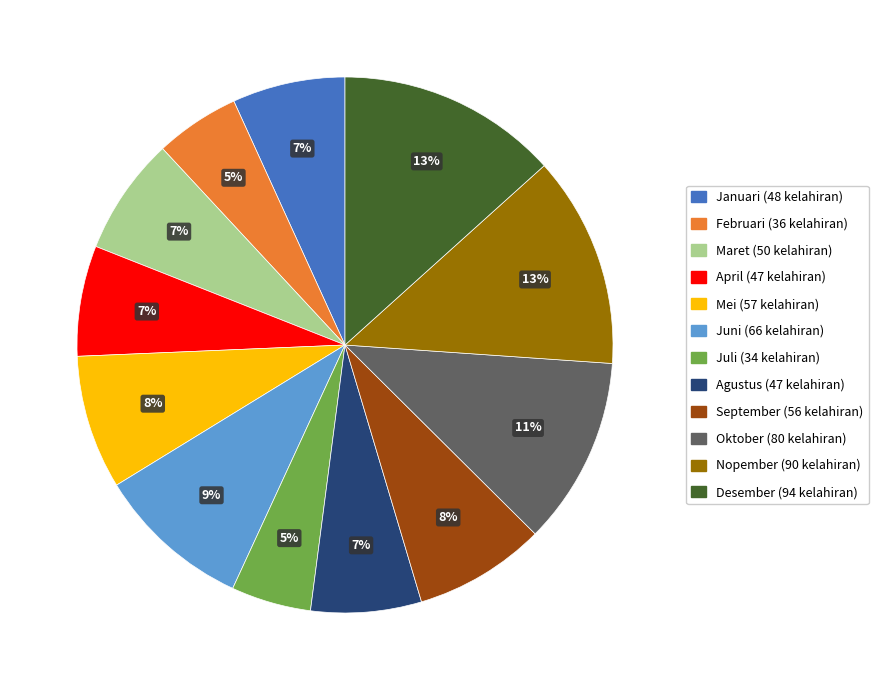

What percentage is the Agustus slice, to the nearest percent?

7%